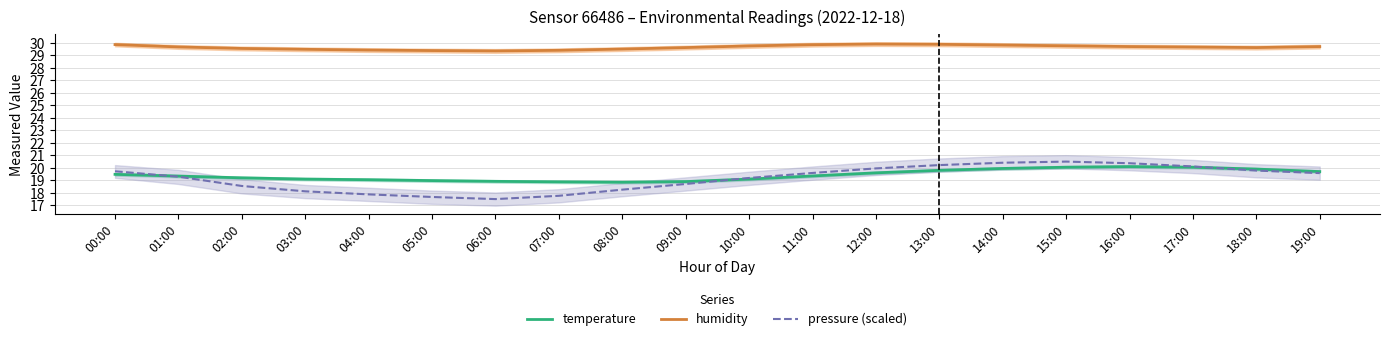

What is the highest value of the humidity series?

29.9